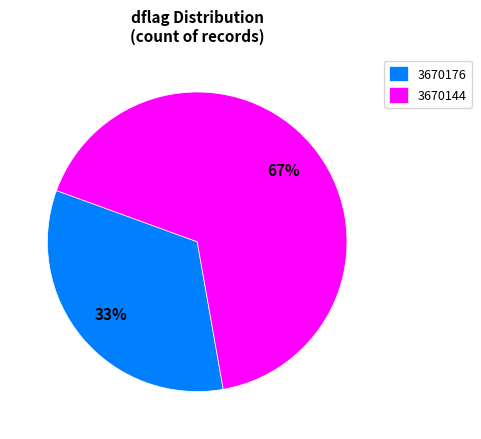

Does 3670176 represent more than half of the total?

No